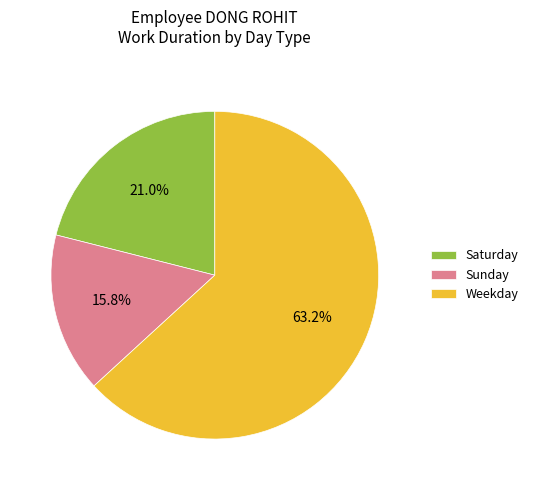

How many slices are in this pie chart?

3